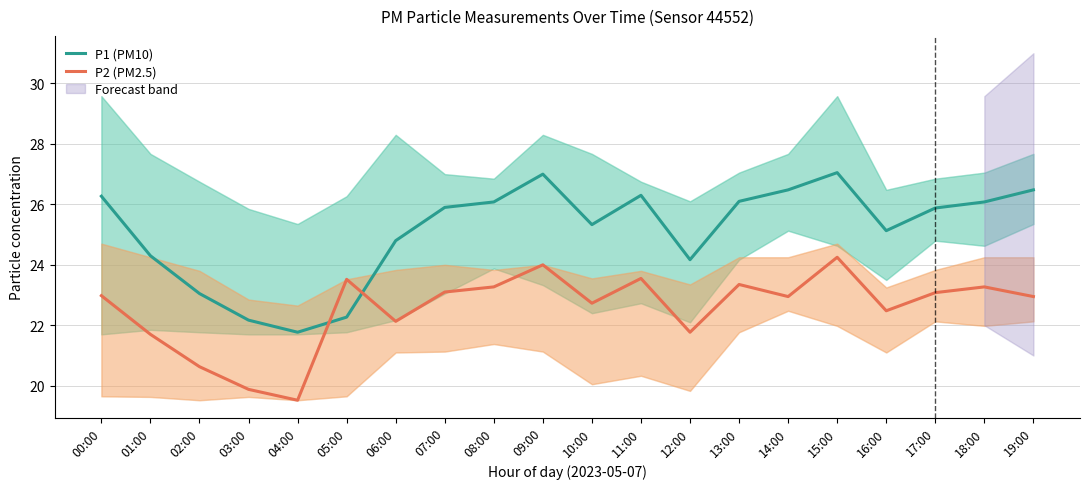

True or false: P2 (PM2.5) has a value of 22.1 at 06:00.

True